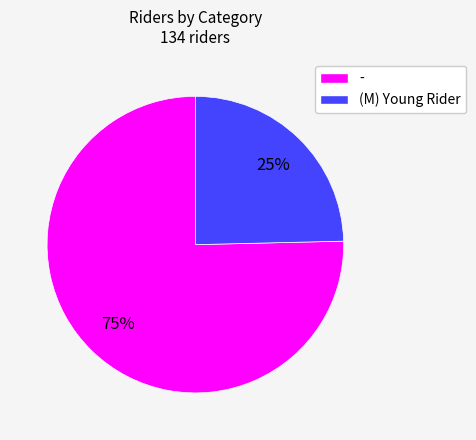

Do - and (M) Young Rider together represent more than half of the pie?

Yes